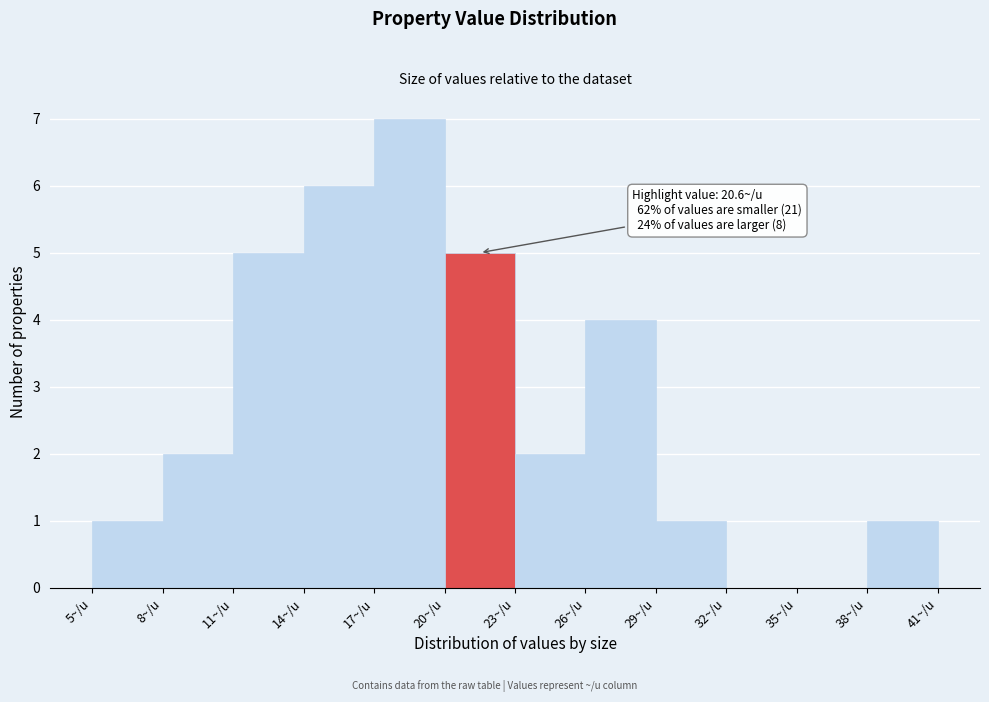

Over which range of the x-axis is the bar tallest?

17 to 20